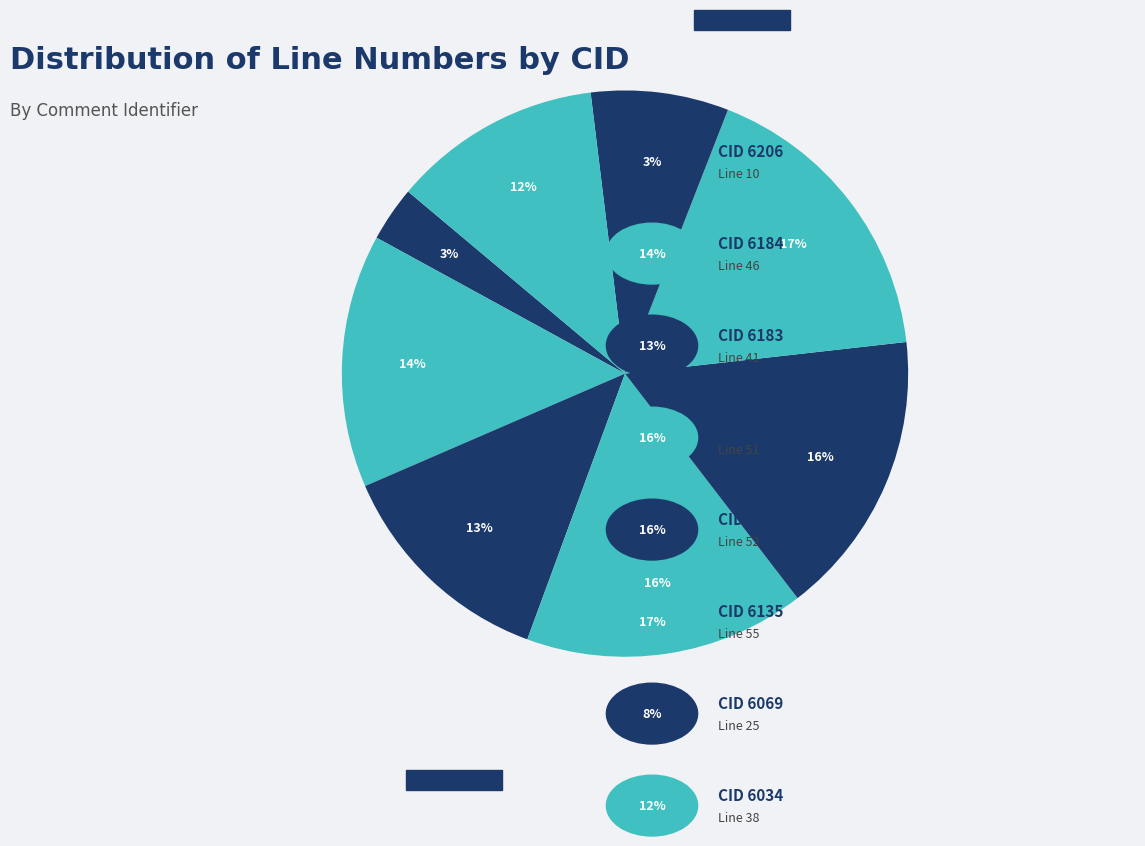

Which category has the smallest portion of the pie?

CID 6206